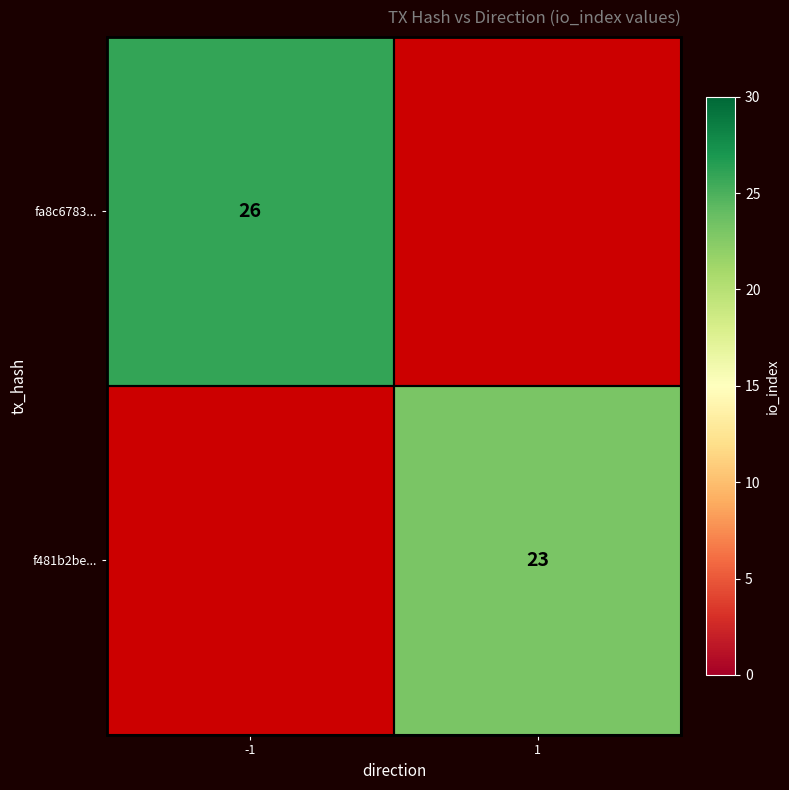

Is the value of f481b2be... at 1 greater than the value of fa8c6783... at -1?

No